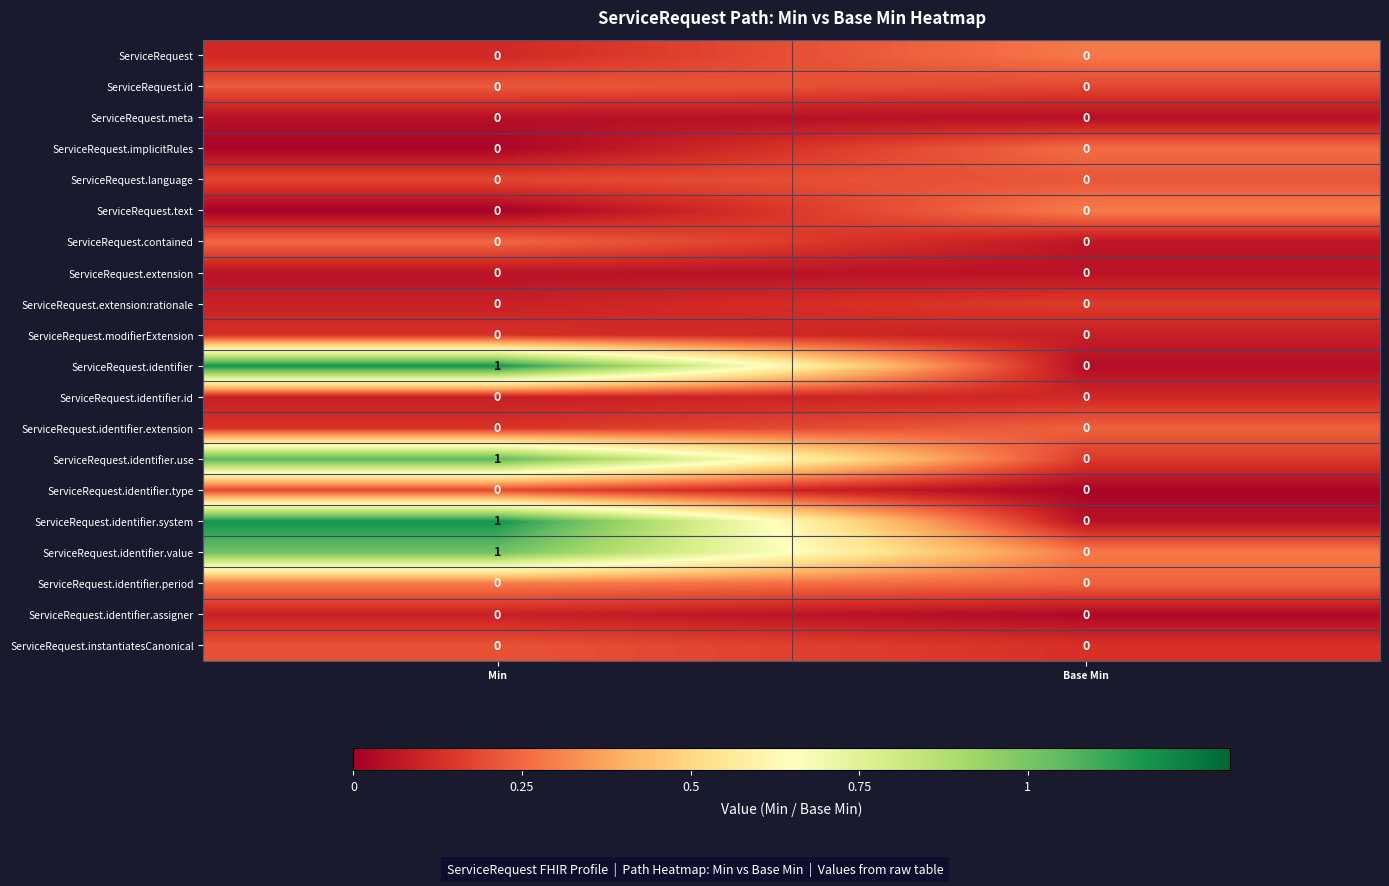

How many distinct data groups are displayed?

20